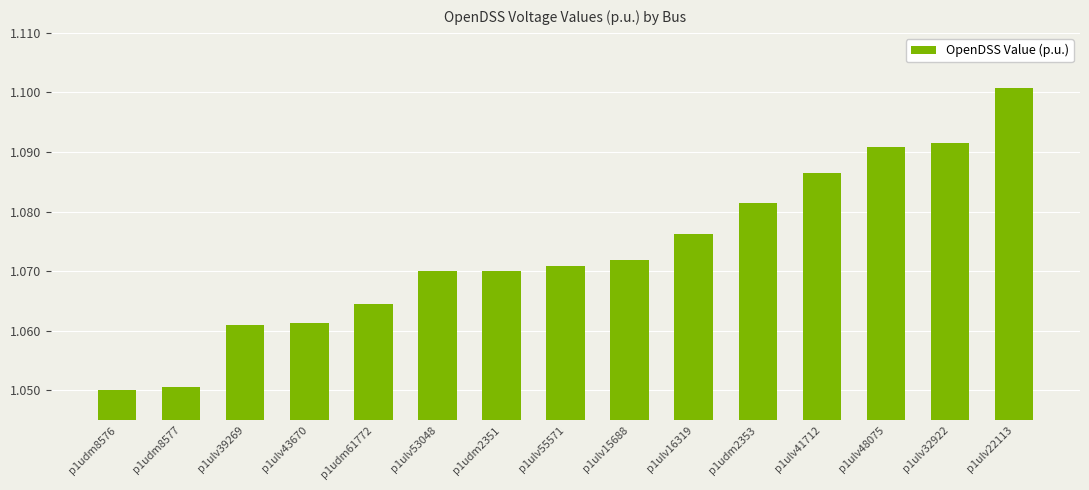

Which label corresponds to the largest value in the chart?

p1ulv22113